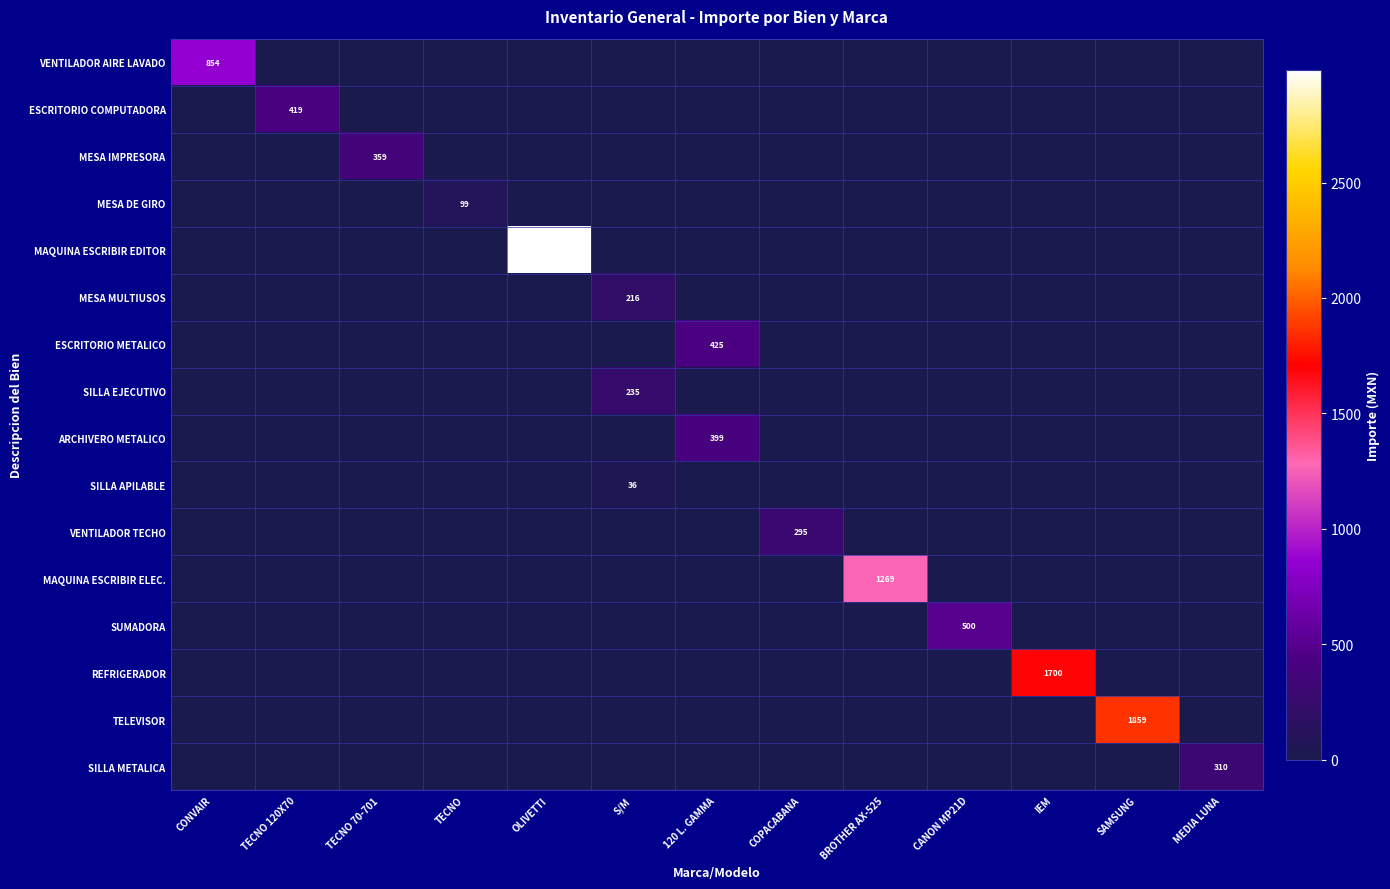

Rank the series at BROTHER AX-525 from highest to lowest value.

MAQUINA ESCRIBIR ELEC., VENTILADOR AIRE LAVADO, ESCRITORIO COMPUTADORA, MESA IMPRESORA, MESA DE GIRO, MAQUINA ESCRIBIR EDITOR, MESA MULTIUSOS, ESCRITORIO METALICO, SILLA EJECUTIVO, ARCHIVERO METALICO, SILLA APILABLE, VENTILADOR TECHO, SUMADORA, REFRIGERADOR, TELEVISOR, SILLA METALICA